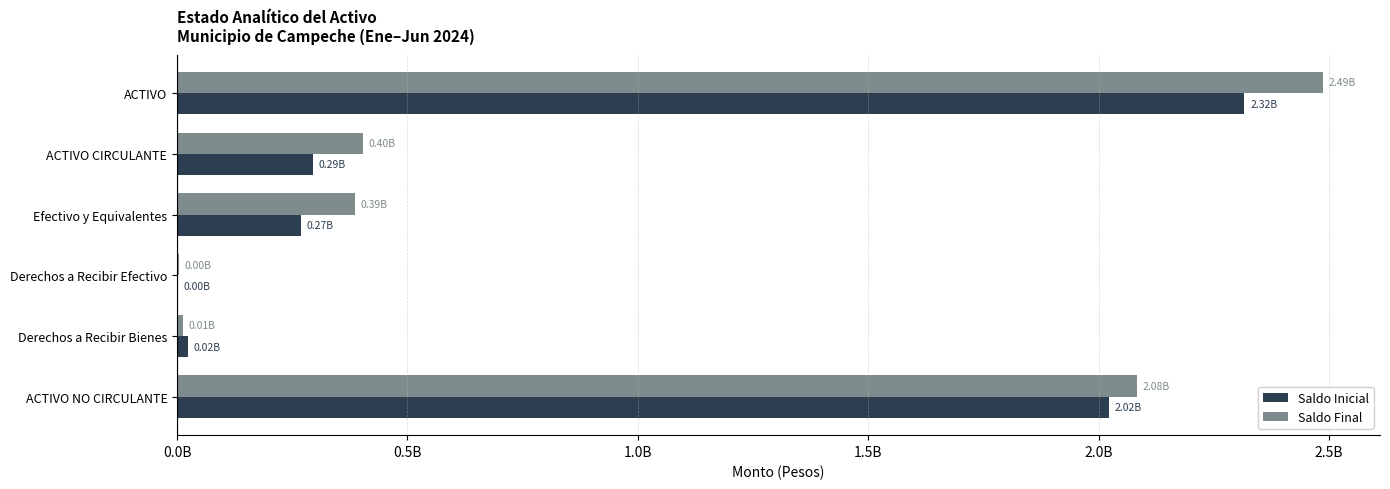

What are all the series names shown in the legend?

Saldo Inicial, Saldo Final